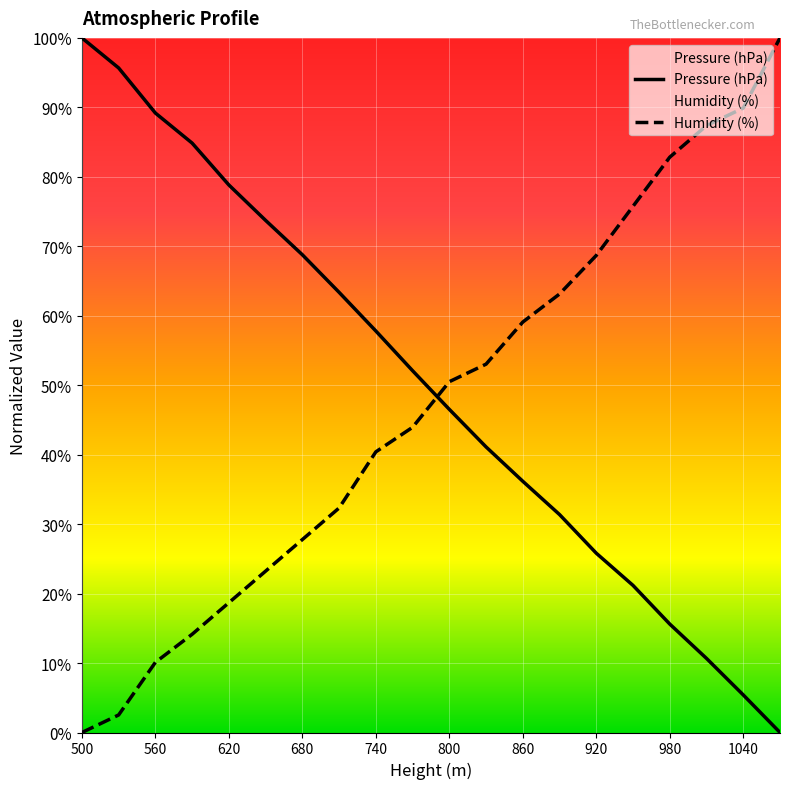

What is the spread (max minus min) of values at 1040?

84.5